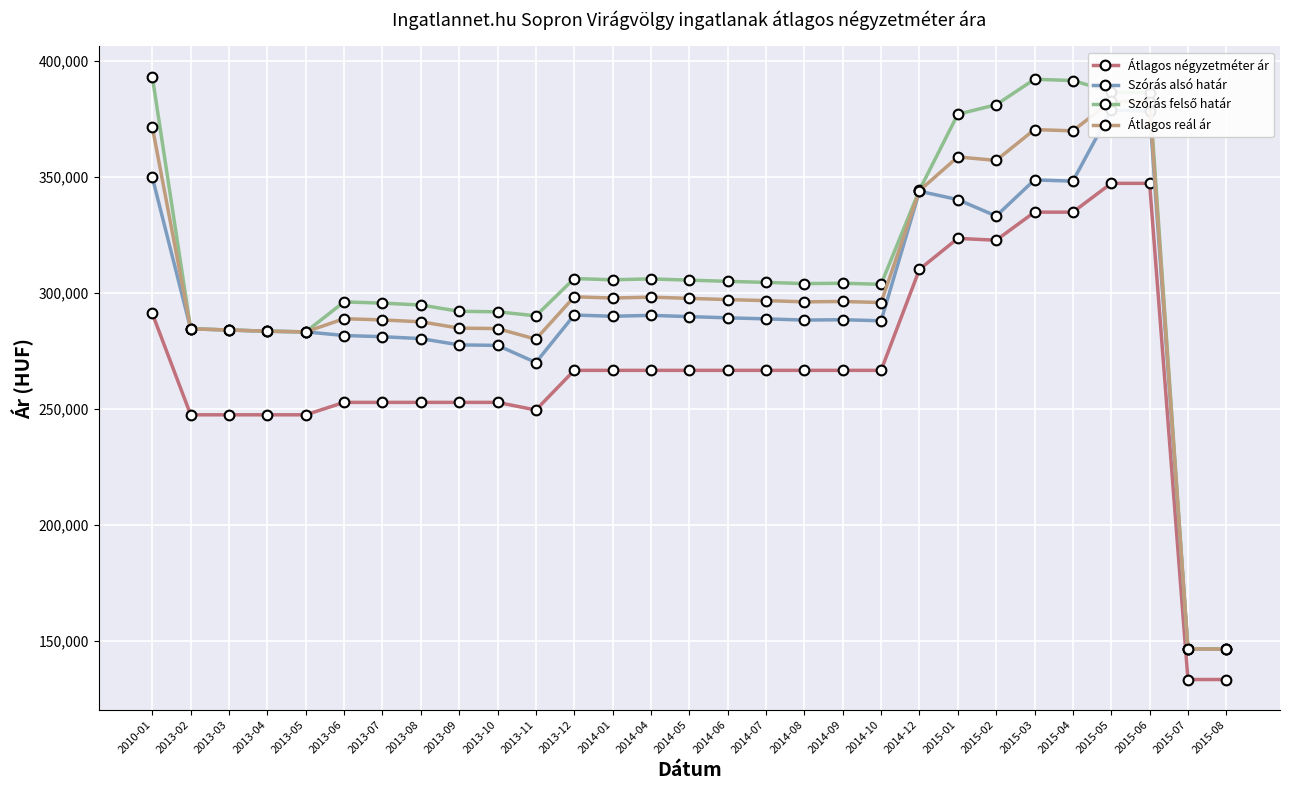

List the series in order of their overall mean, highest first.

Szórás felső határ, Átlagos reál ár, Szórás alsó határ, Átlagos négyzetméter ár